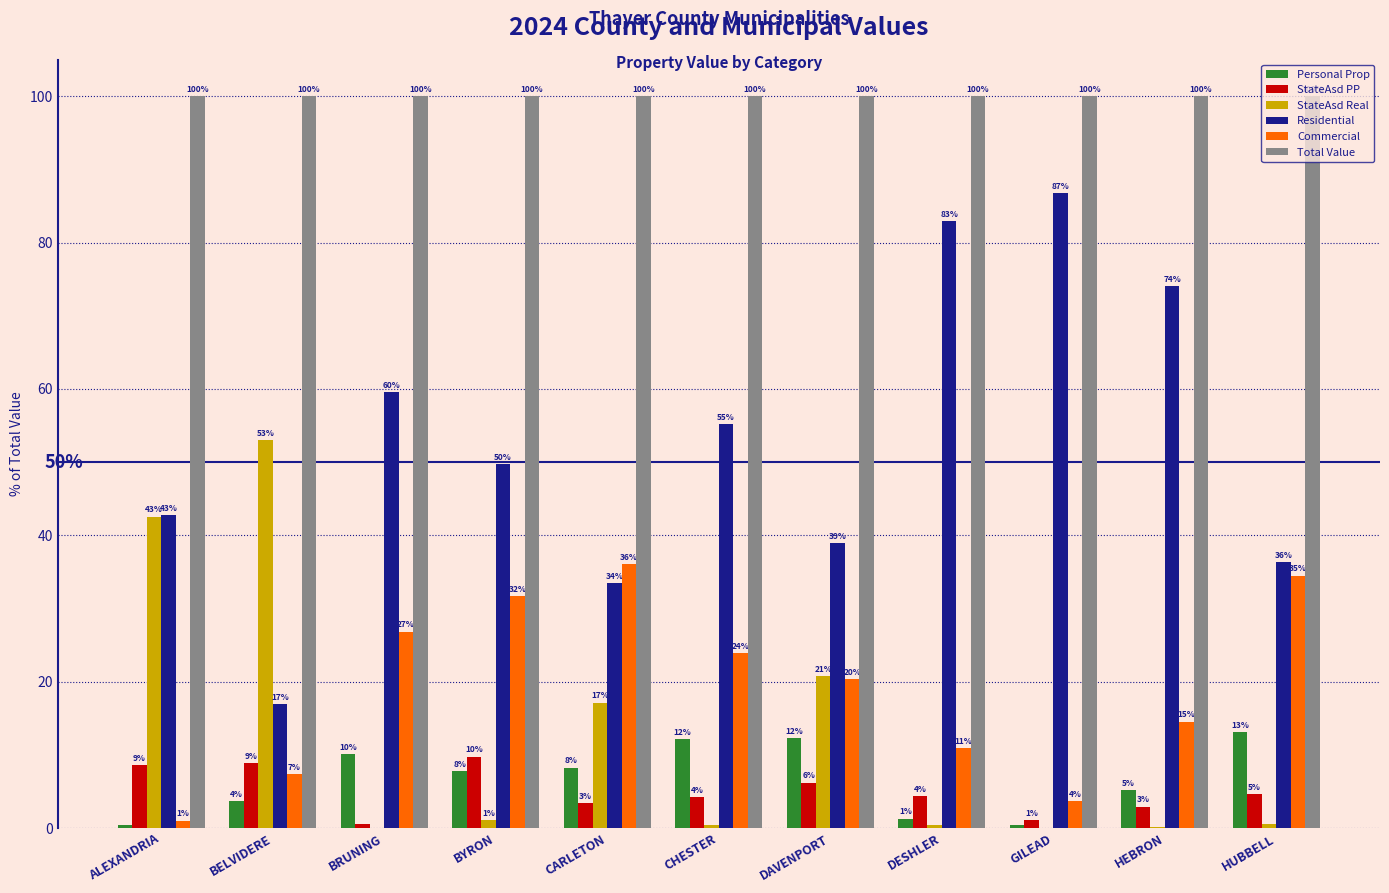

What are all the series names shown in the legend?

Personal Prop, StateAsd PP, StateAsd Real, Residential, Commercial, Total Value